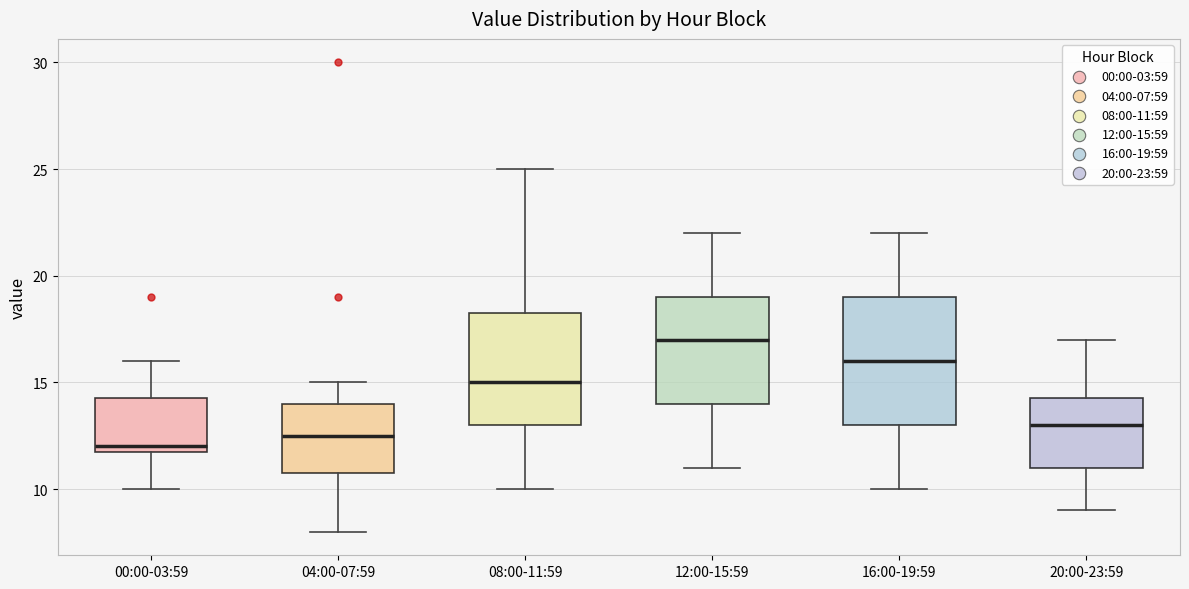

Where is the lower edge of the box for 08:00-11:59 on the y-axis? The values are not printed on the chart, so give them approximately, as read against the axis.

13.0